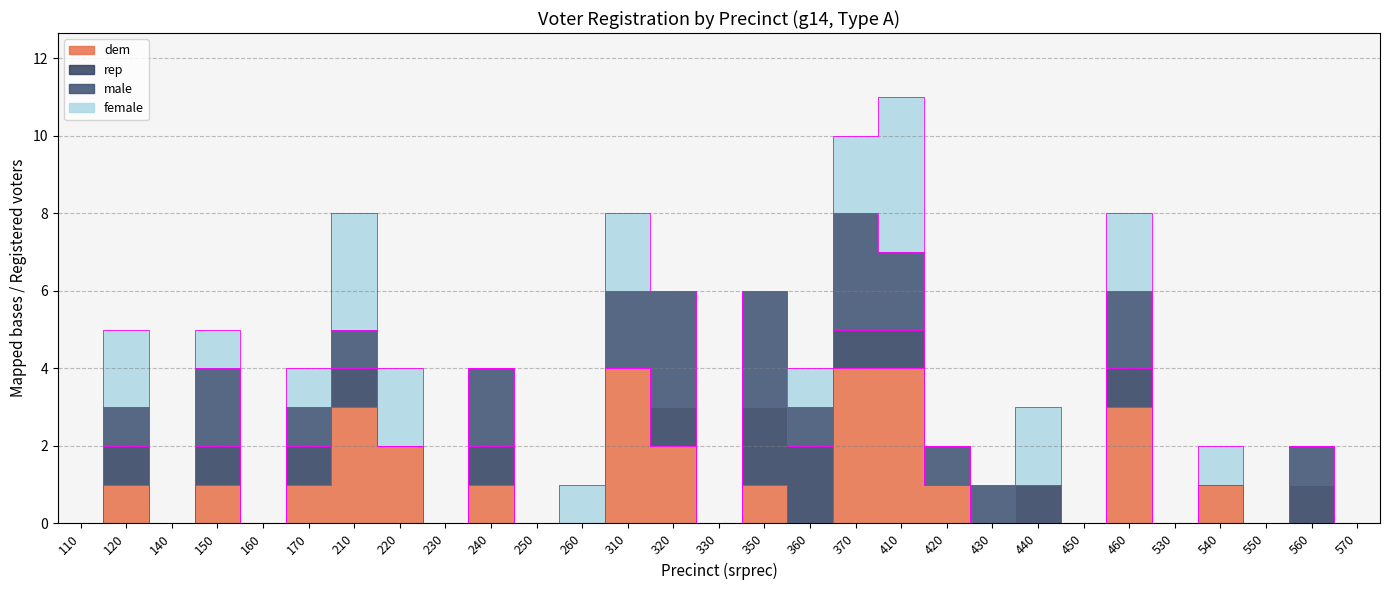

List the labels in order of female value, largest first.

410, 210, 120, 220, 310, 370, 440, 460, 150, 170, 260, 360, 540, 110, 140, 160, 230, 240, 250, 320, 330, 350, 420, 430, 450, 530, 550, 560, 570